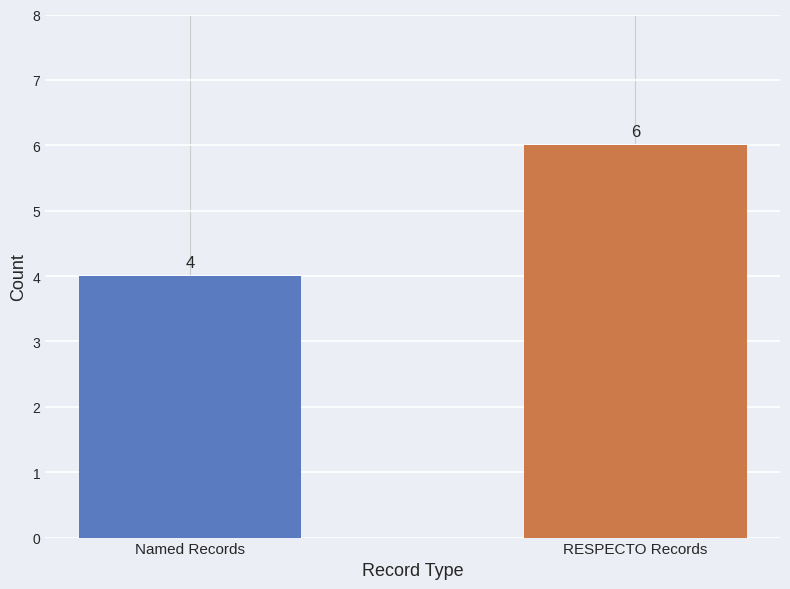

What value does the data have at RESPECTO Records?

6